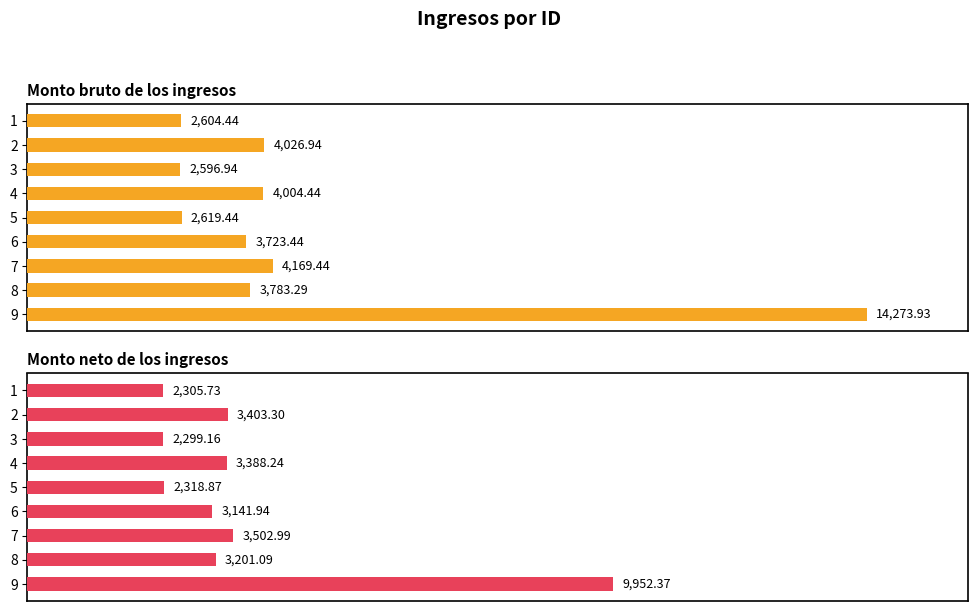

Does the chart contain any negative values?

No